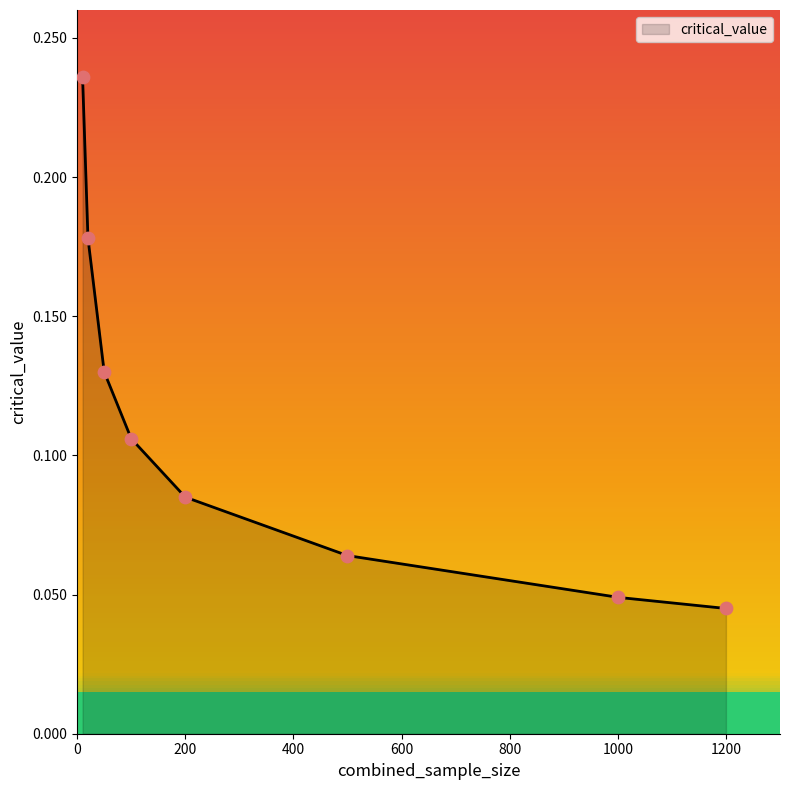

What is the change in value from 50 to 1000?

-0.1